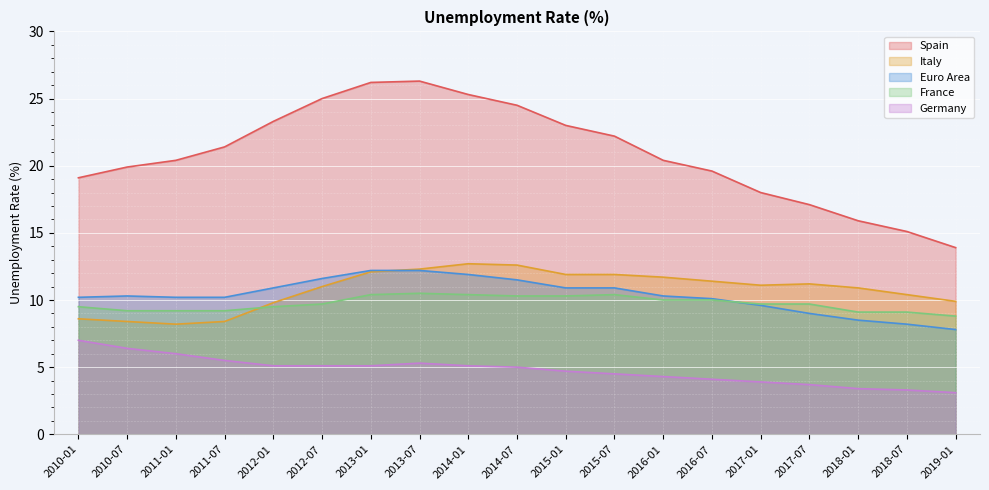

Which series has the largest total across all categories?

Spain